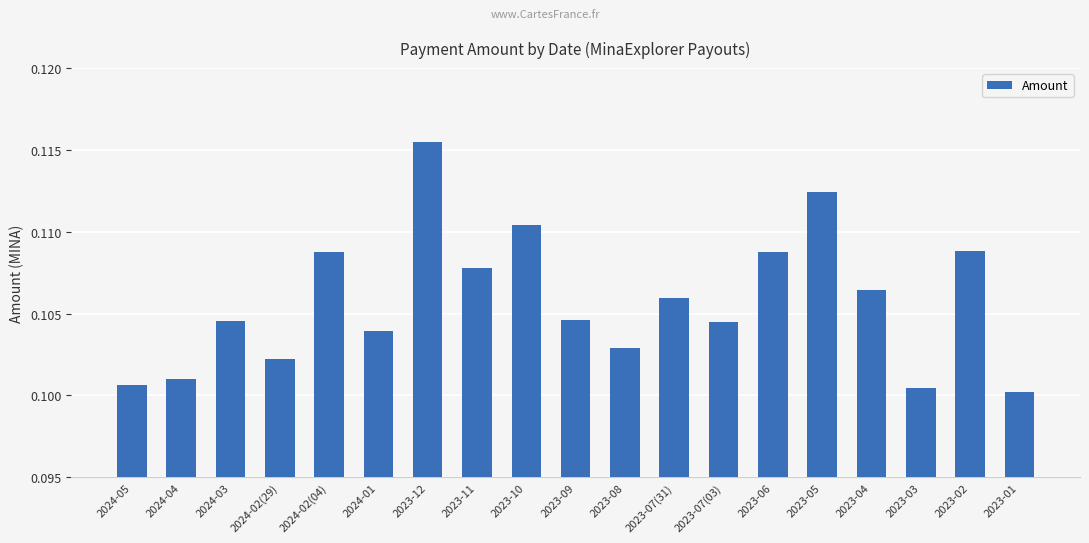

What position from the left is 2024-02(29)?

4